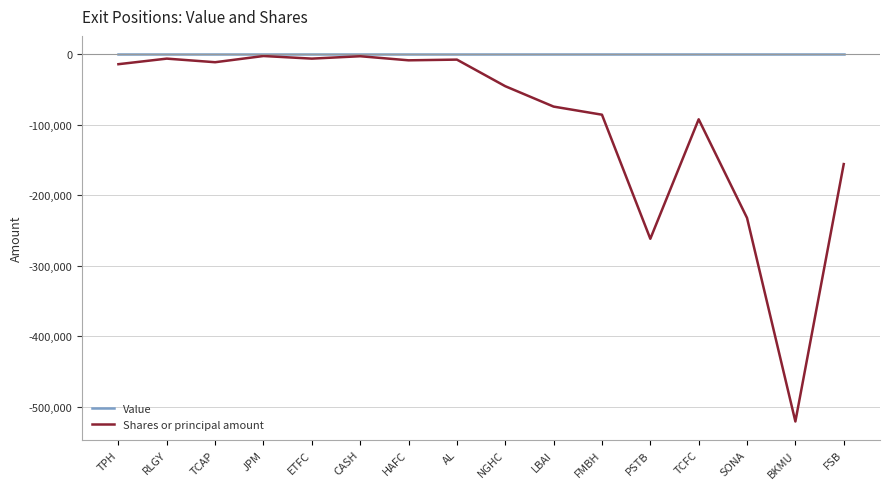

Which series changed the most between AL and NGHC?

Shares or principal amount